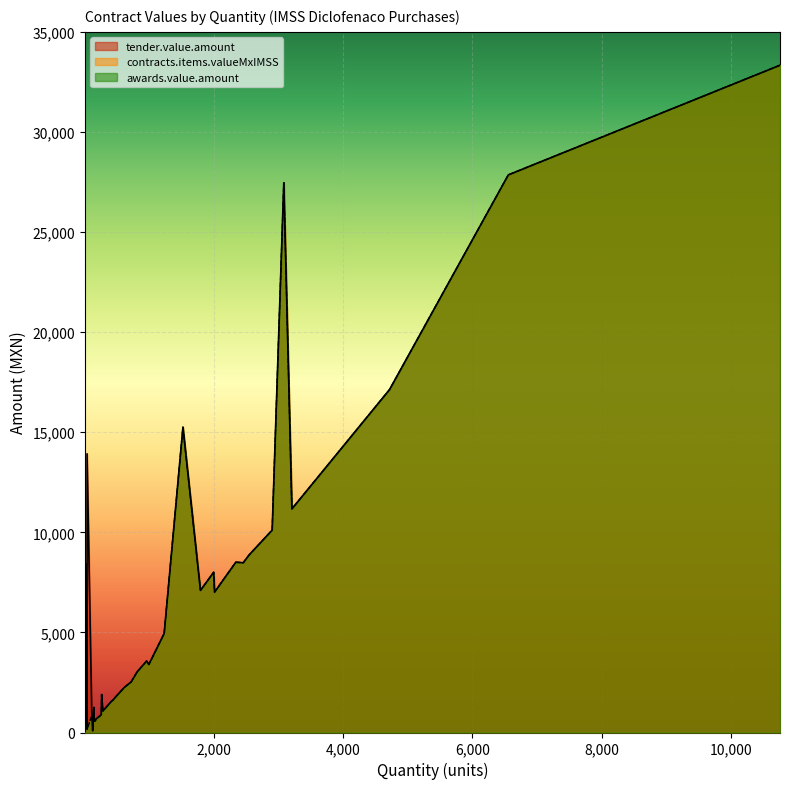

Which has a higher value, 25 or 9?

25